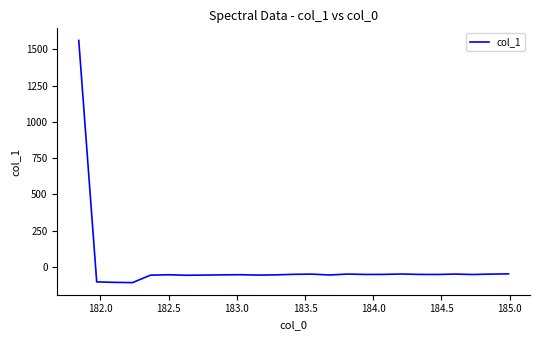

What is the smallest value displayed?

-109.7